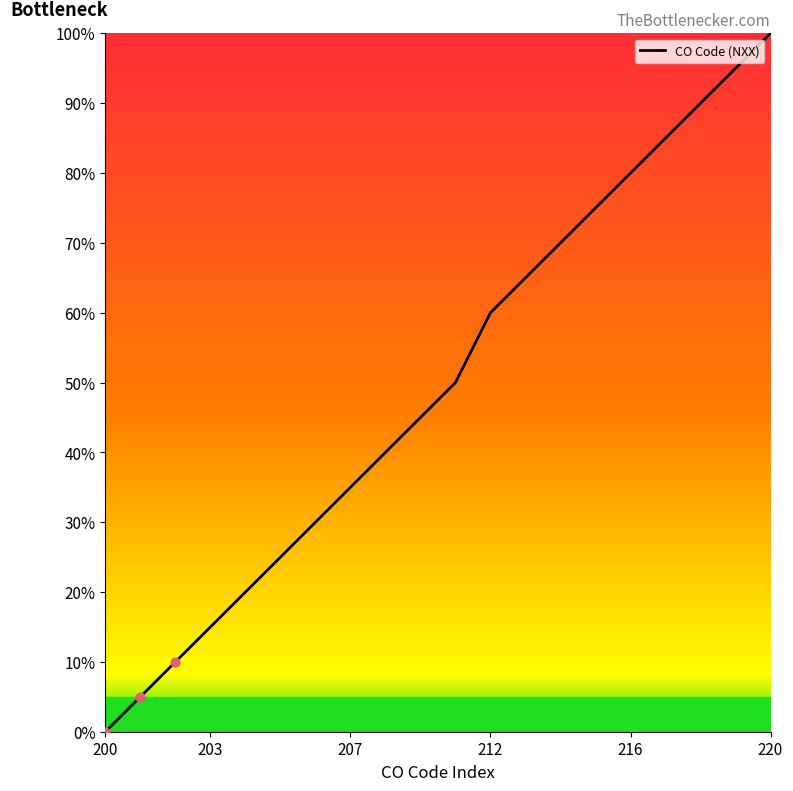

What is the maximum value shown in the chart?

100